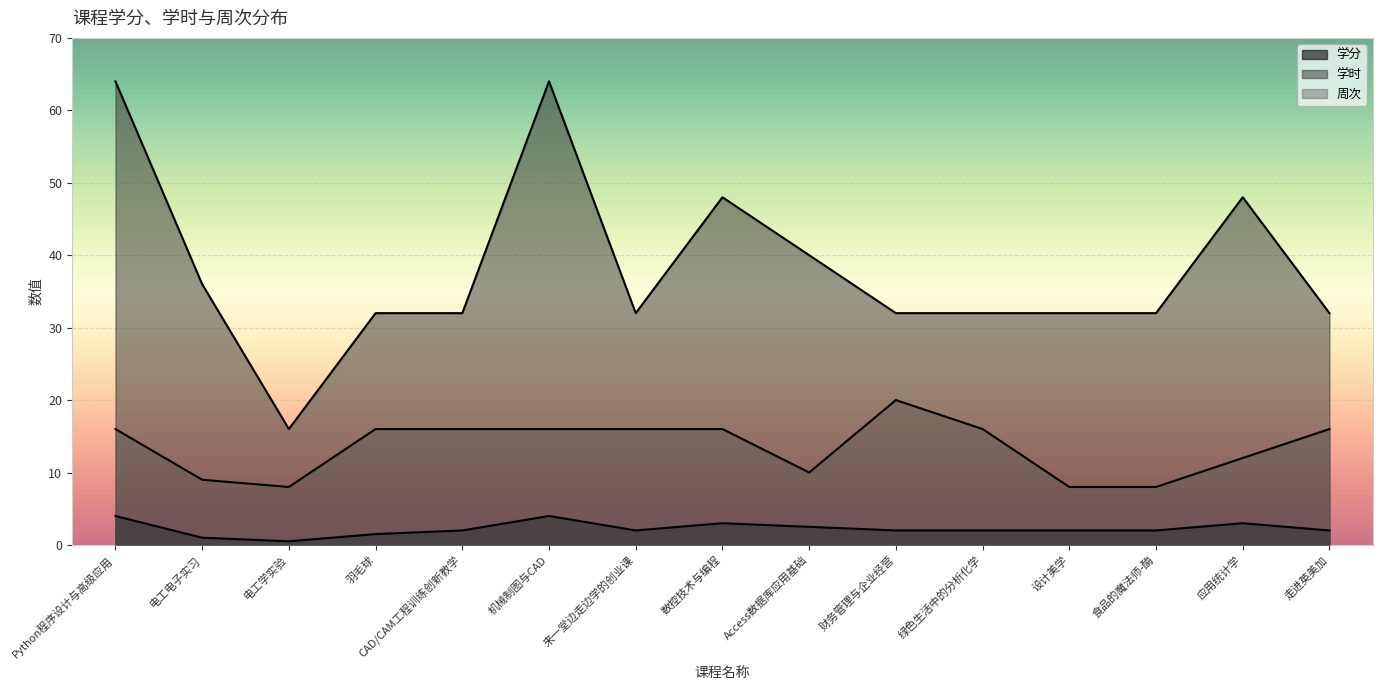

What position from the right is 财务管理与企业经营?

6